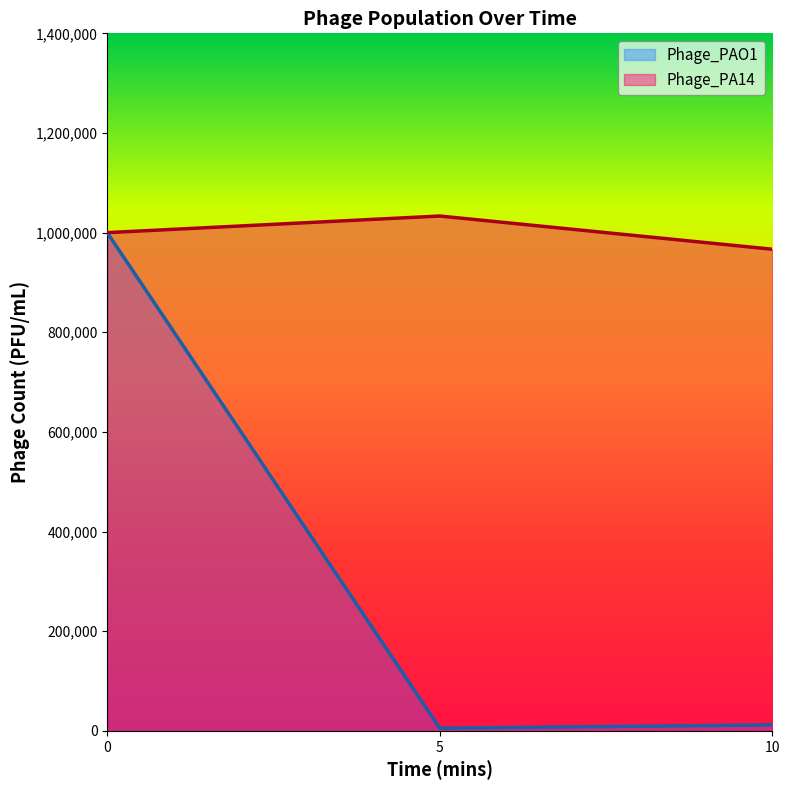

Which series has the widest spread of values?

Phage_PAO1